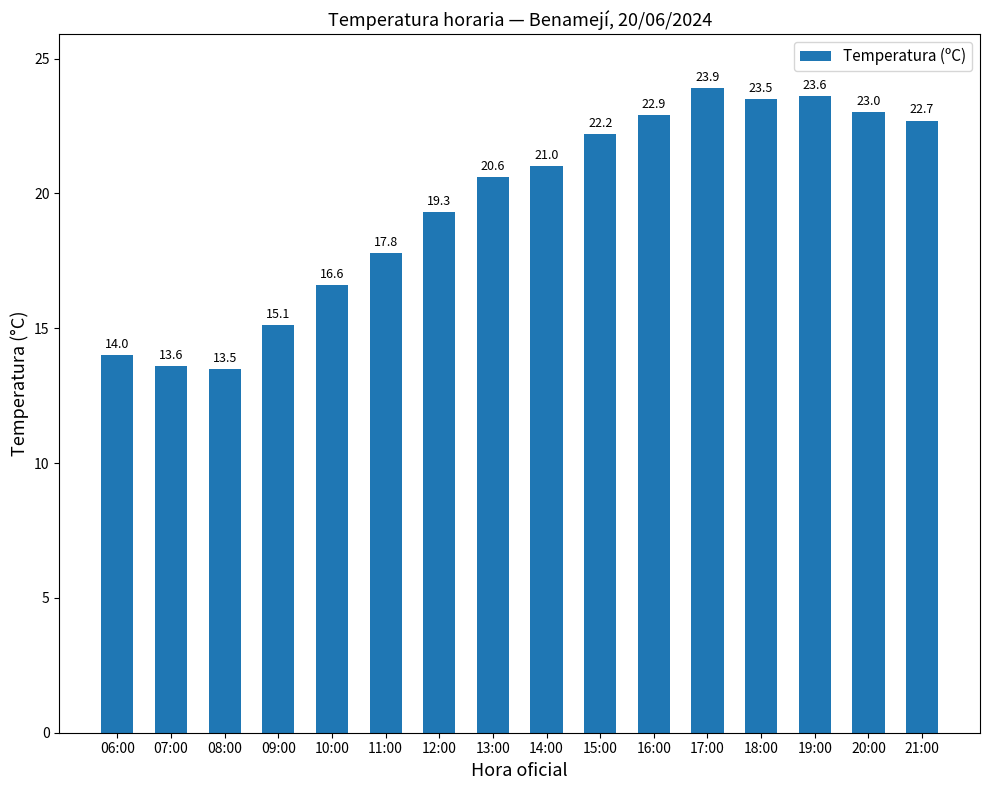

True or false: the data shows 23.6 at 19:00.

True